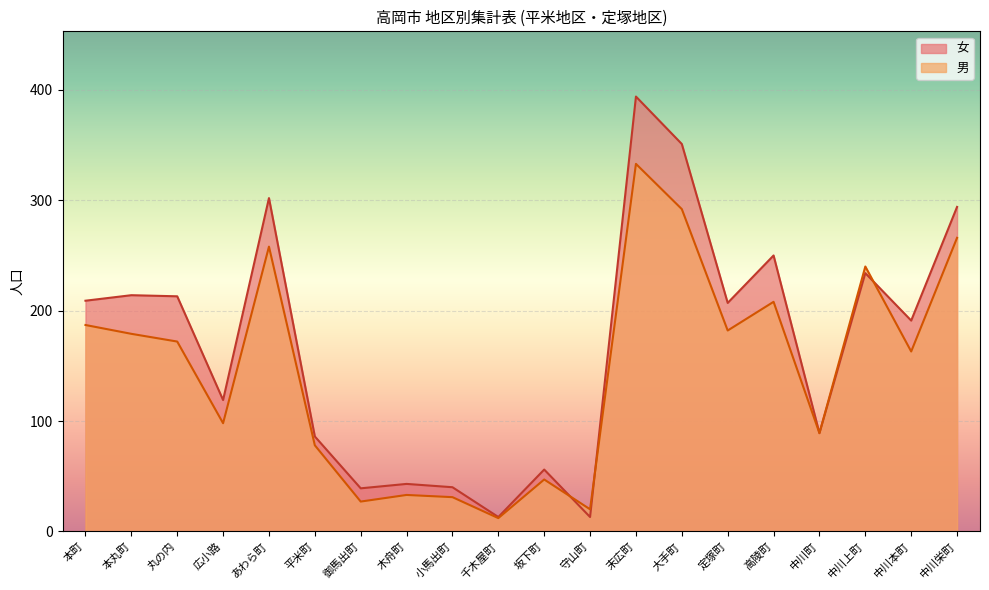

True or false: 女 and 男 cross at least once.

True